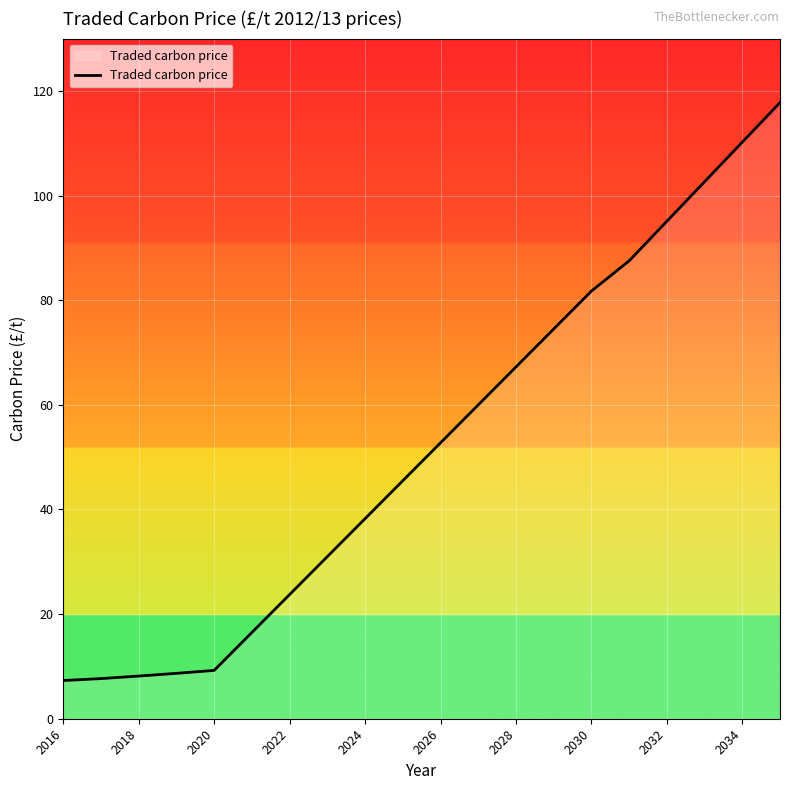

What is the difference between the second highest and second lowest values?

102.5